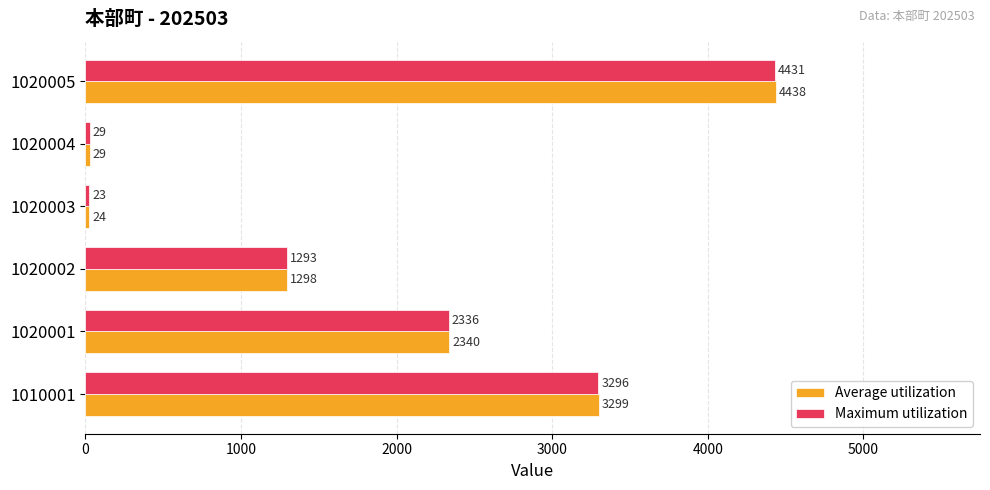

What is the difference between the second highest and second lowest values in the Maximum utilization series?

3267